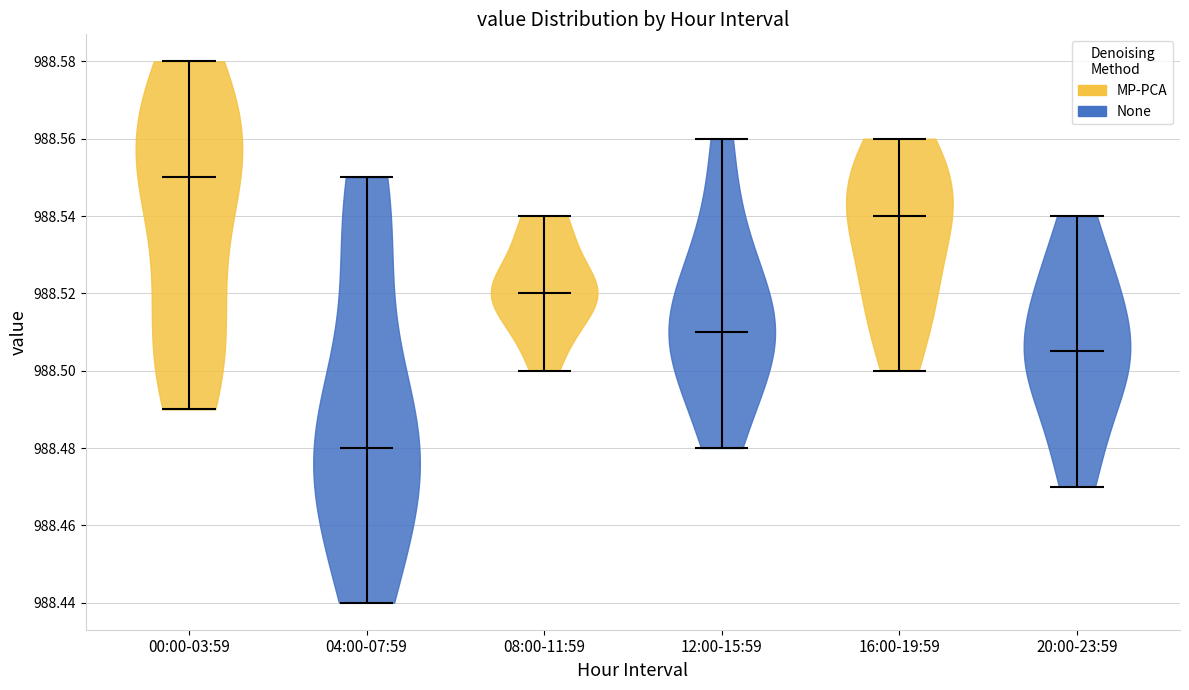

Which violin has the highest median line?

00:00-03:59